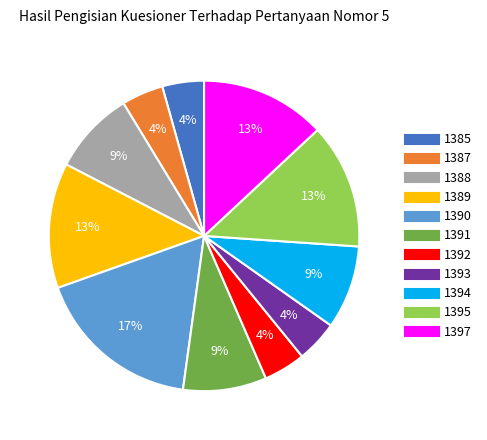

Is 1387 the majority of the pie?

No